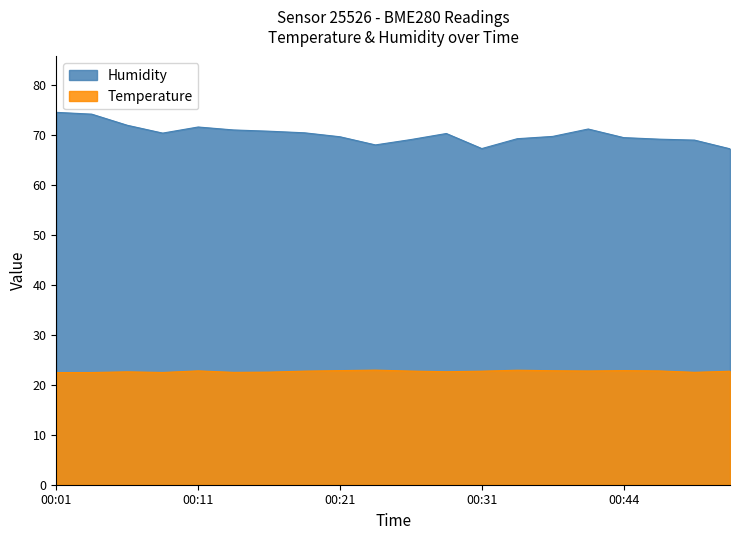

Where is the first local minimum for Humidity?

00:09